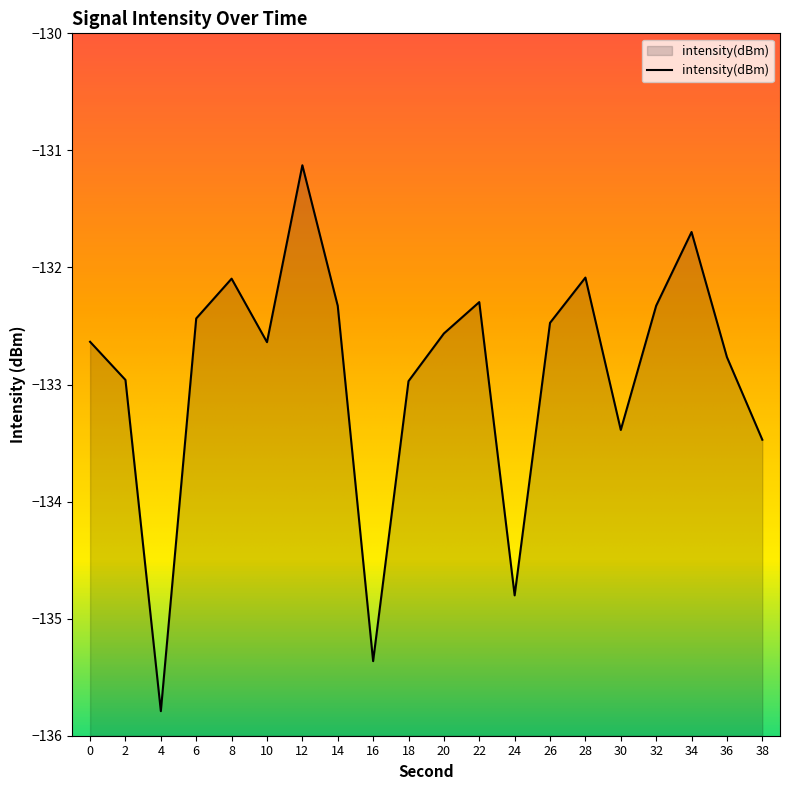

What is the change in value from 0 to 14?

+0.3